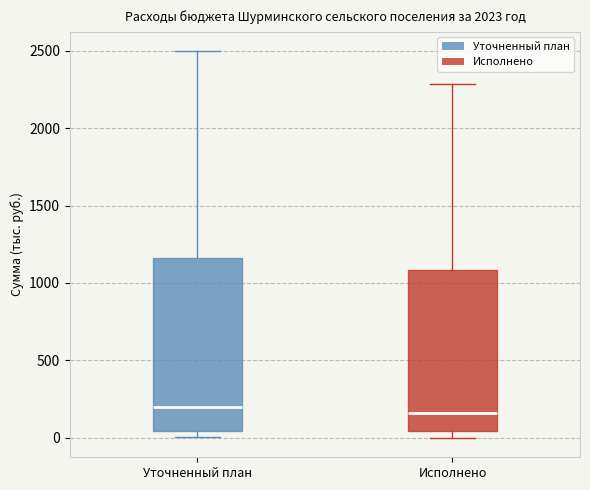

Where does the upper whisker of the box for Исполнено end on the y-axis? The values are not printed on the chart, so give them approximately, as read against the axis.

2300